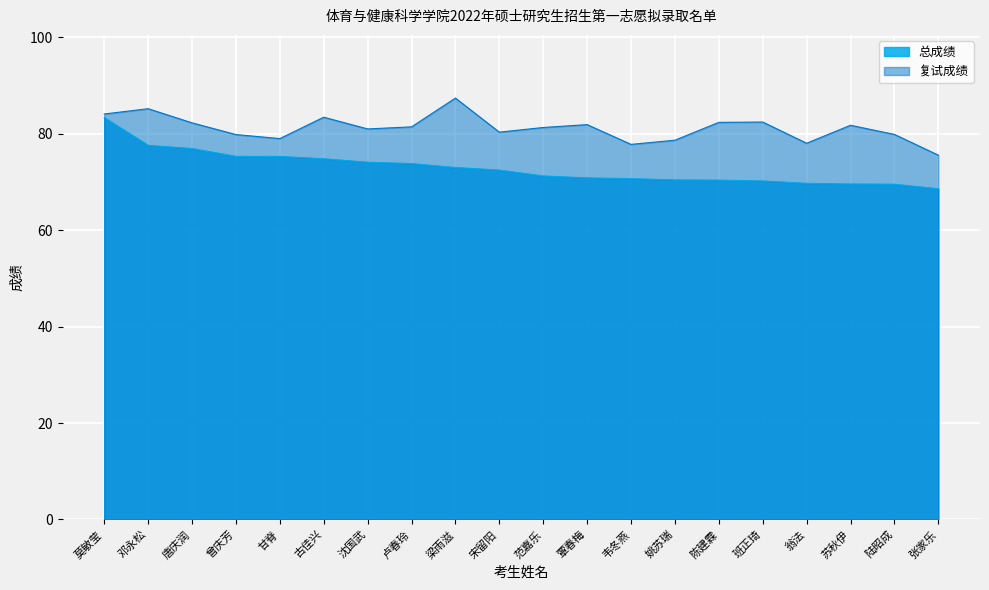

What position from the left is 韦冬燕?

13